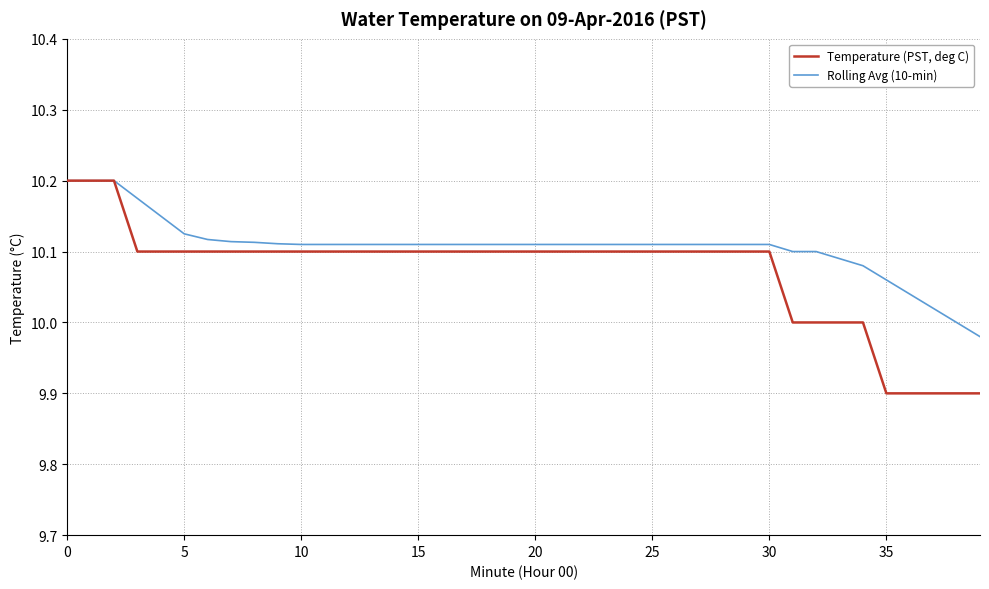

What is the difference between the second highest and second lowest values in the Rolling Avg (10-min) series?

0.2